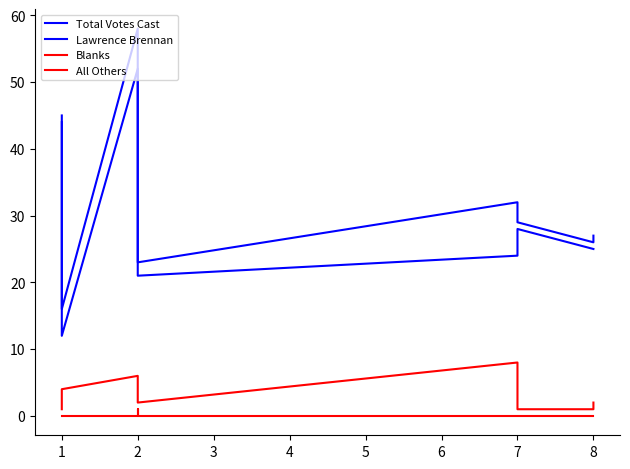

What is the maximum value for Lawrence Brennan?

52